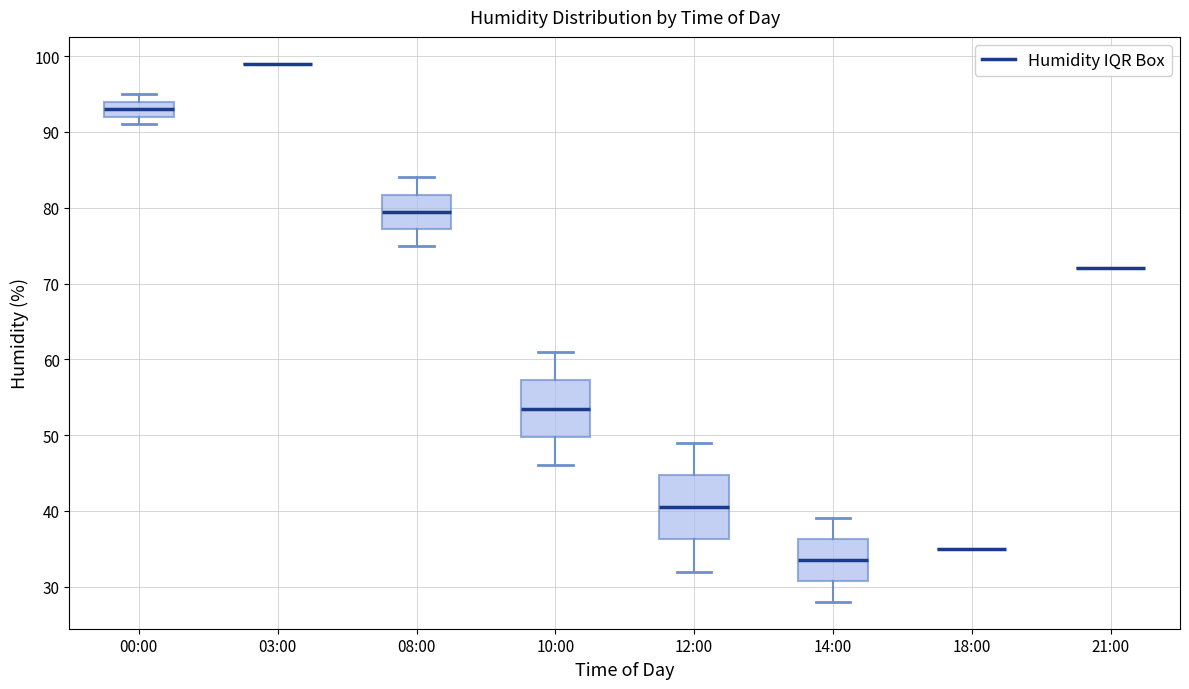

Reading left to right, read every box against the y-axis: the position of its median line, the range the box covers, and the ends of its whiskers. The values are not printed on the chart, so give them approximately, as read against the axis.

00:00: median 93, box 92 to 94, whiskers 91 to 95
03:00: box collapsed to a line at 99, whiskers 99 to 99
08:00: median 80, box 77 to 82, whiskers 75 to 84
10:00: median 54, box 50 to 57, whiskers 46 to 61
12:00: median 41, box 36 to 45, whiskers 32 to 49
14:00: median 34, box 31 to 36, whiskers 28 to 39
18:00: box collapsed to a line at 35, whiskers 35 to 35
21:00: box collapsed to a line at 72, whiskers 72 to 72